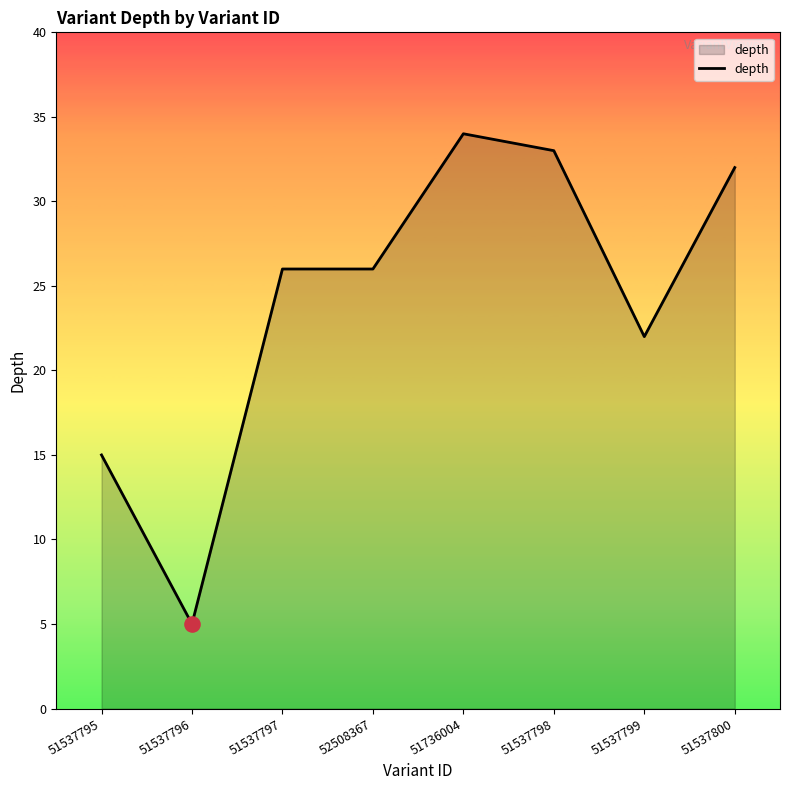

Between 51537800 and 51537796, which is larger?

51537800